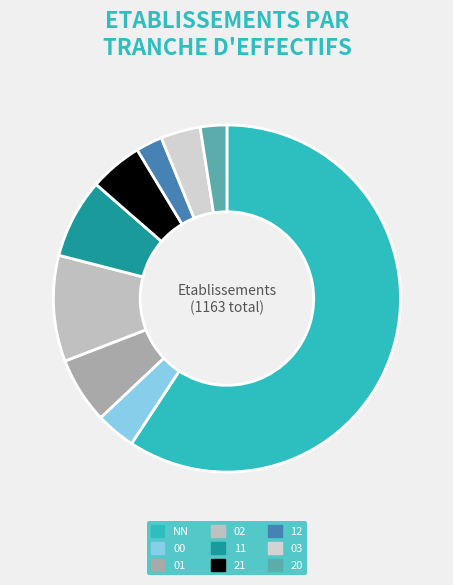

Rank the categories by value from lowest to highest.

12, 20, 00, 03, 21, 01, 11, 02, NN